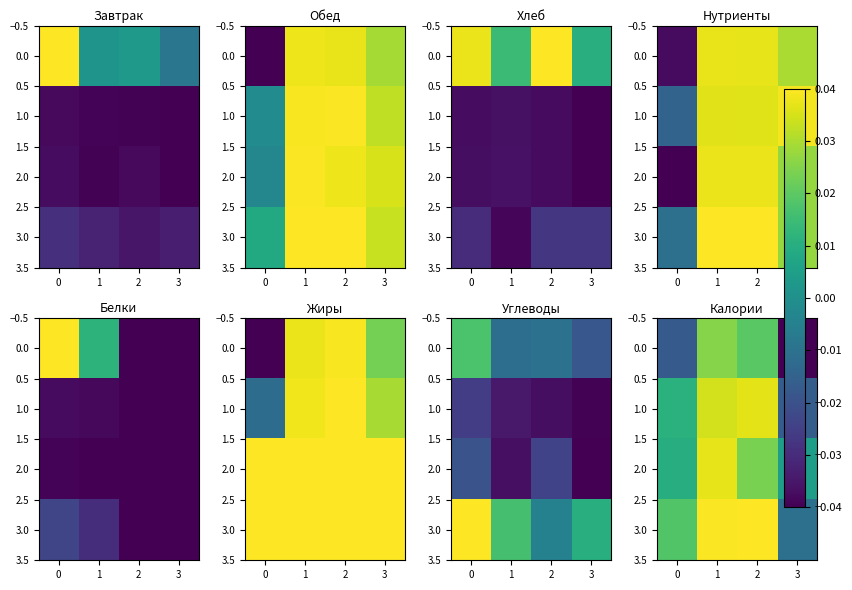

The 1.0 series shows 0.0 at 1. True or false?

True